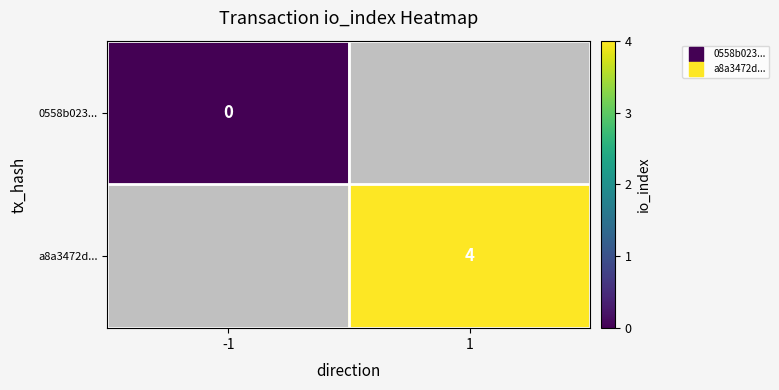

The value of a8a3472d... at 1 is 5.5. True or false?

False